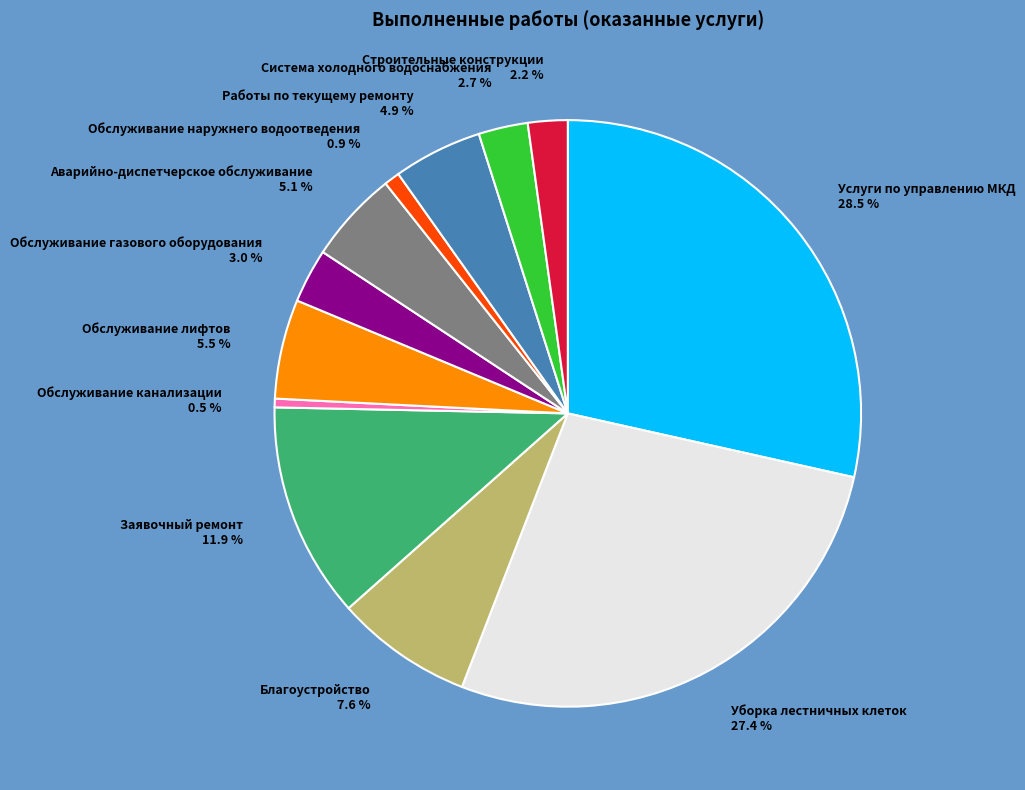

How many segments does this pie chart have?

12